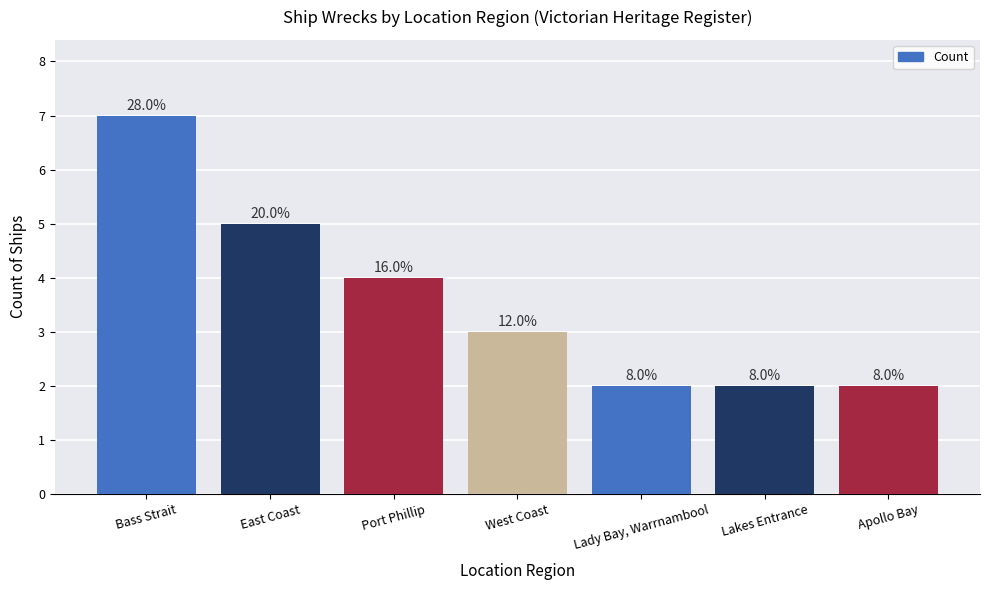

What is the approximate value at East Coast?

5